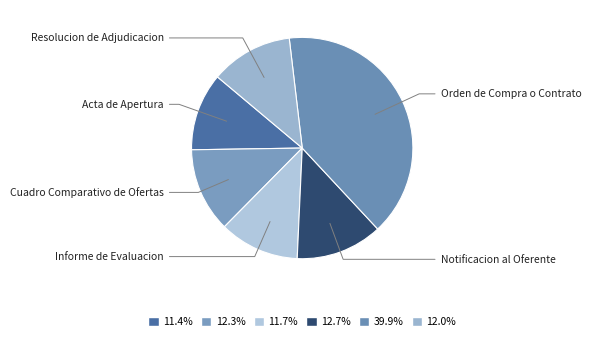

Approximately how many times larger is the value at Orden de Compra o Contrato compared to Notificacion al Oferente?

3.2